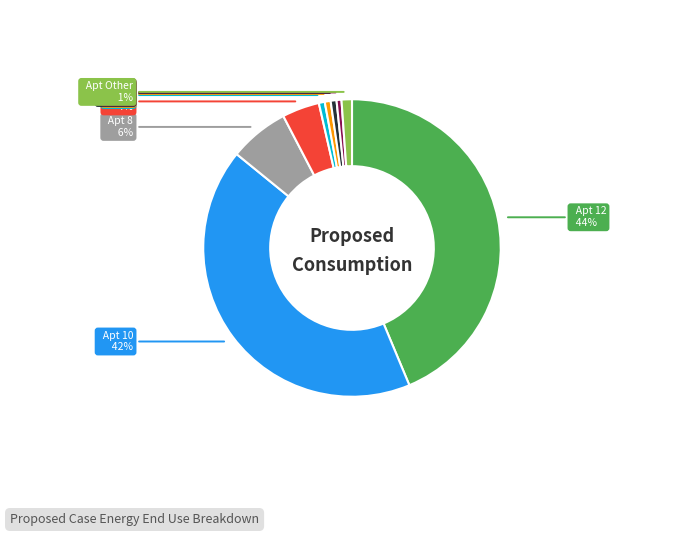

Is there any slice that represents more than half of the pie?

No